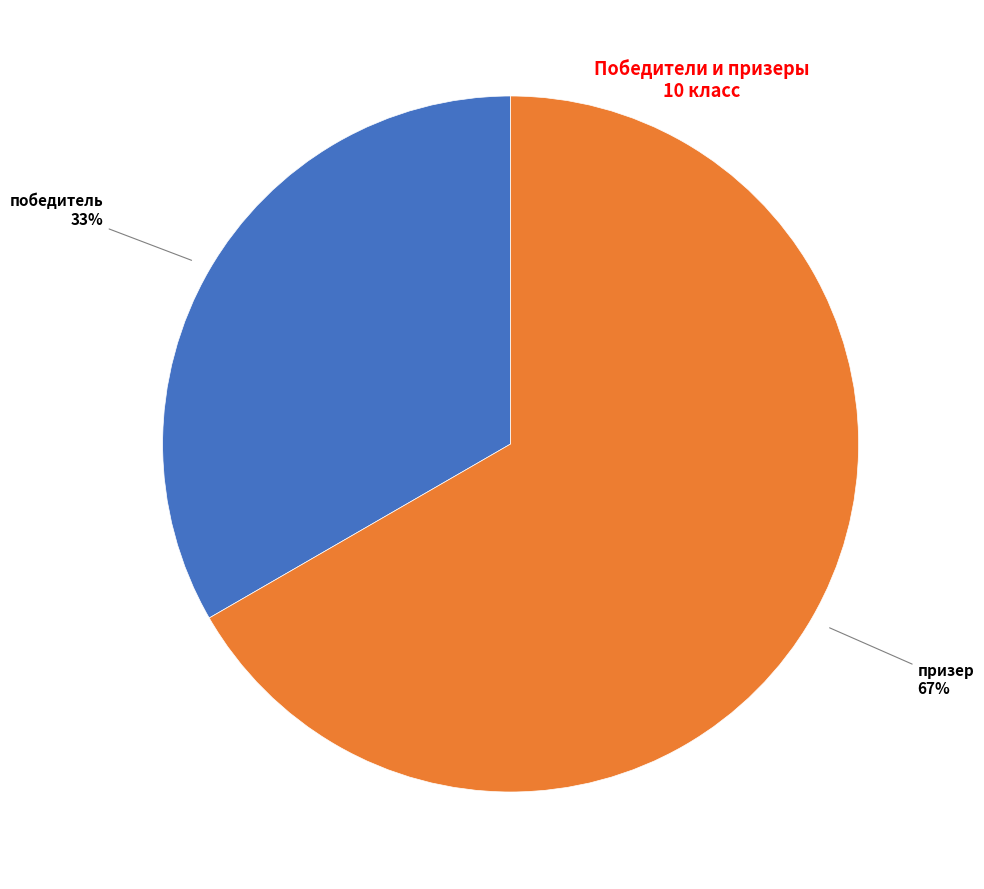

Rank the categories by value from lowest to highest.

победитель, призер